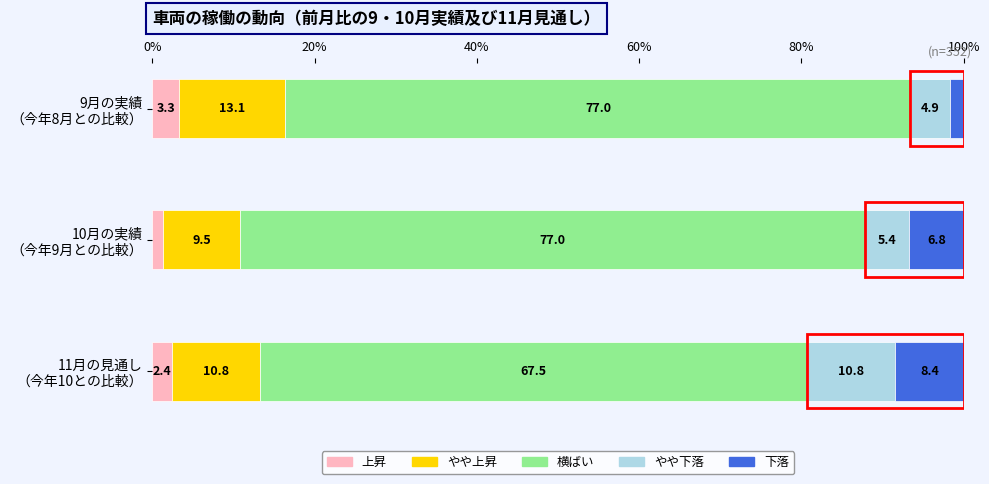

What is the maximum value for 上昇?

3.3